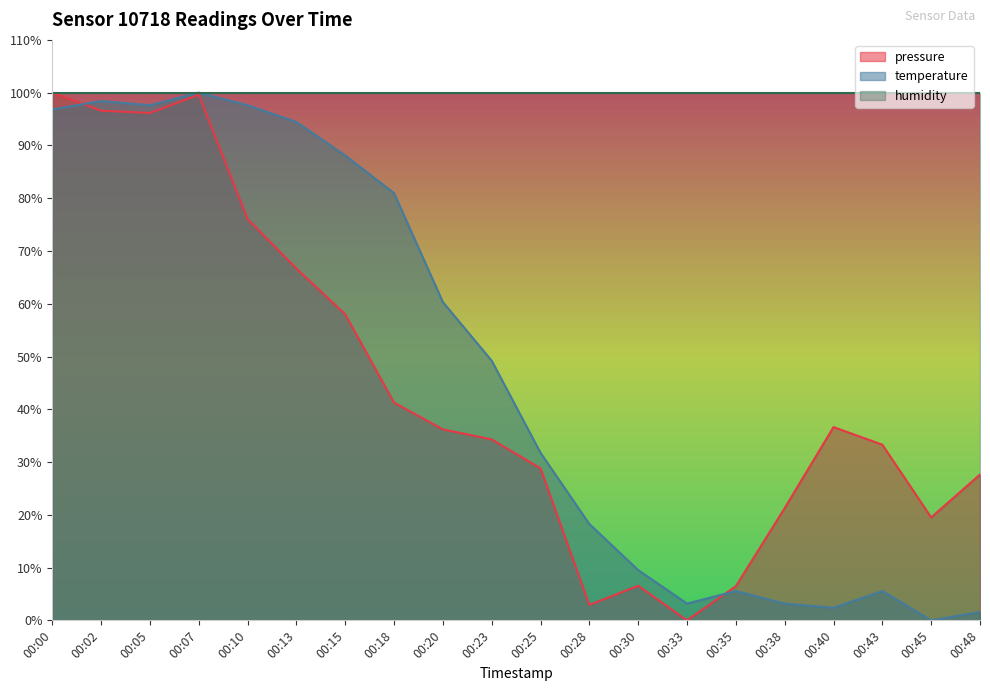

Which series has the largest total across all categories?

humidity